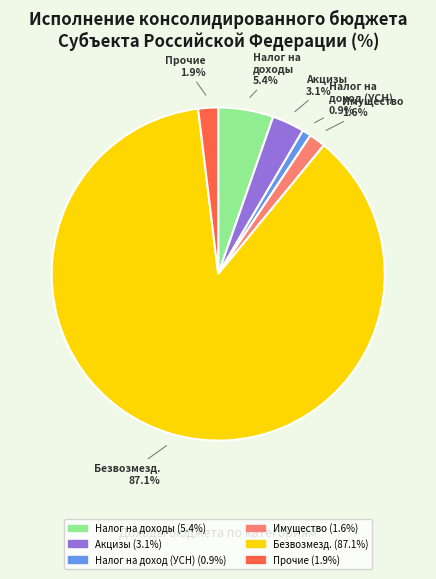

Is there any slice that represents more than half of the pie?

Yes